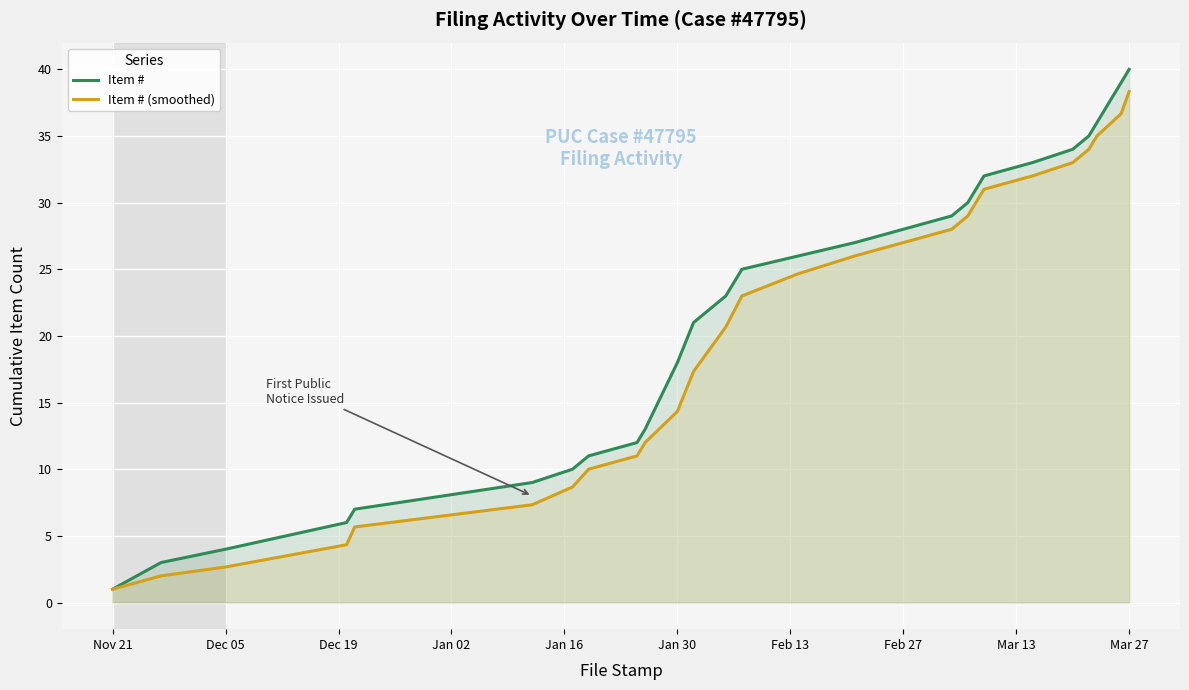

Which series has the largest total across all categories?

Item #